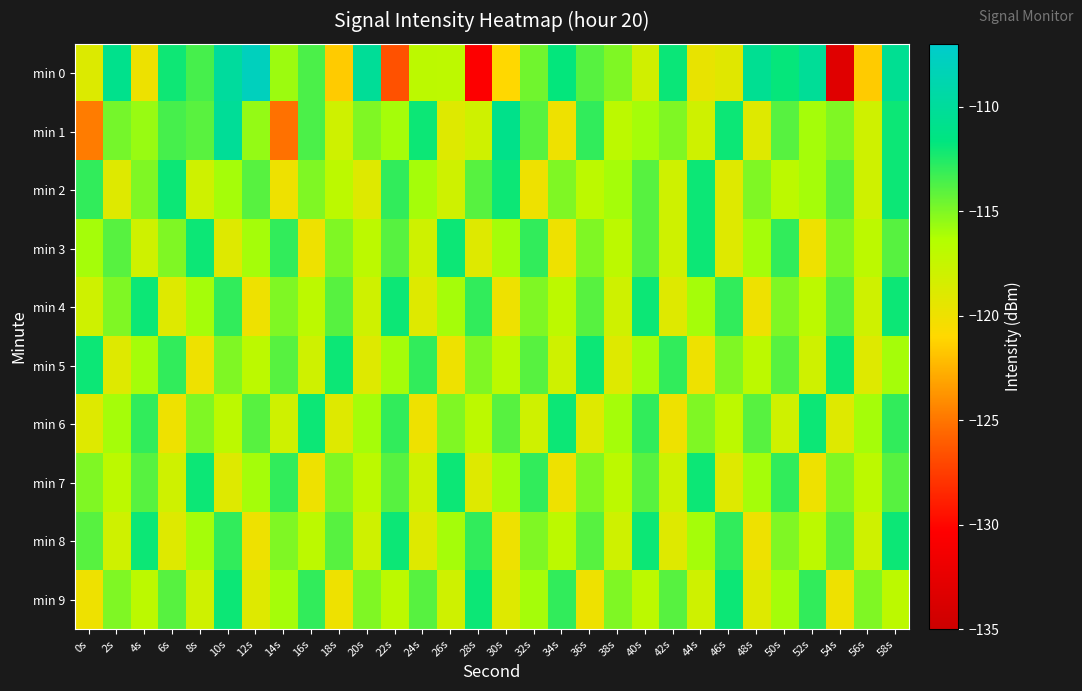

Rank the series at 58s from lowest to highest value.

min 9, min 5, min 3, min 7, min 6, min 1, min 2, min 4, min 8, min 0